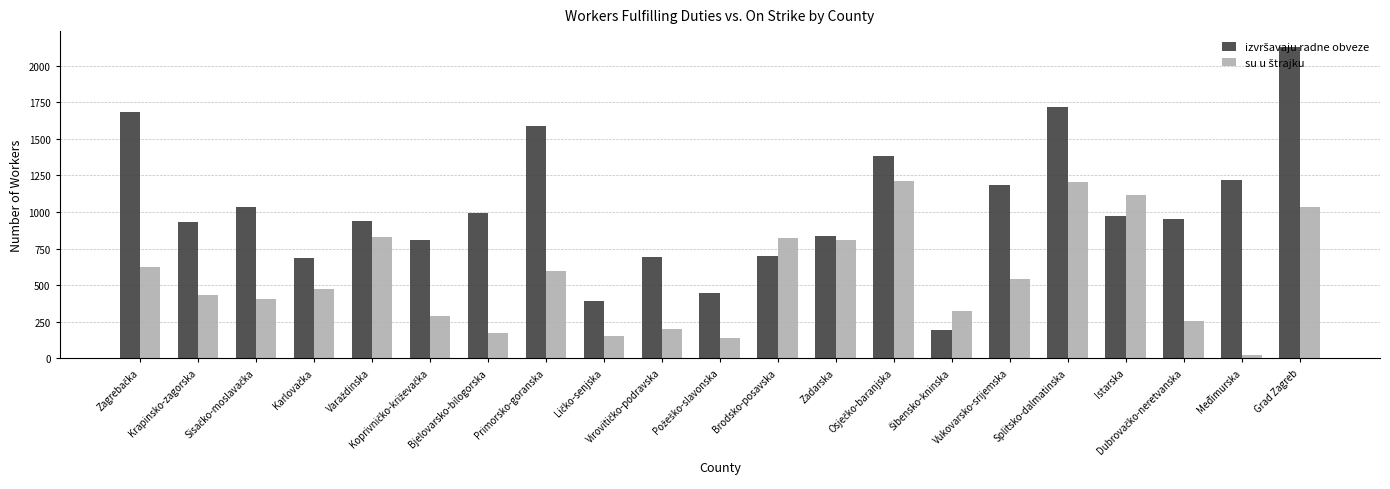

What is the greatest value displayed?

2130